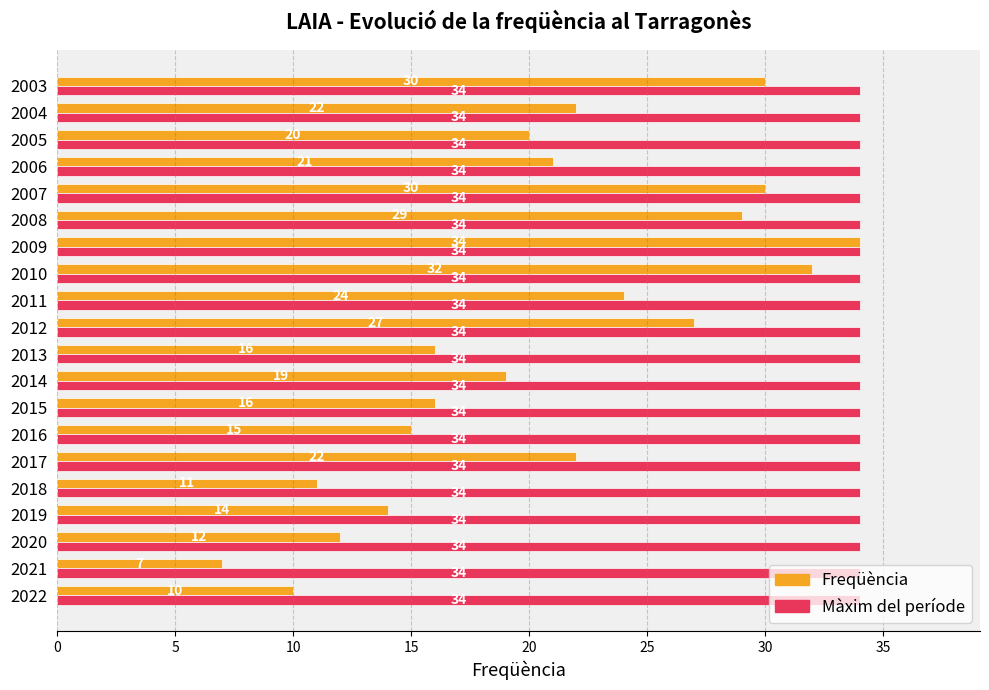

Which series has the largest total across all categories?

Màxim del període